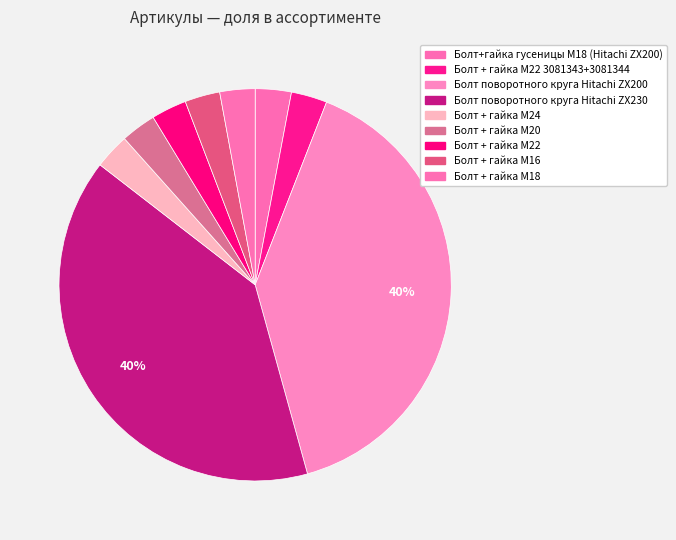

What is the ratio of the value at Болт + гайка M18 to the value at Болт + гайка M20?

1.0